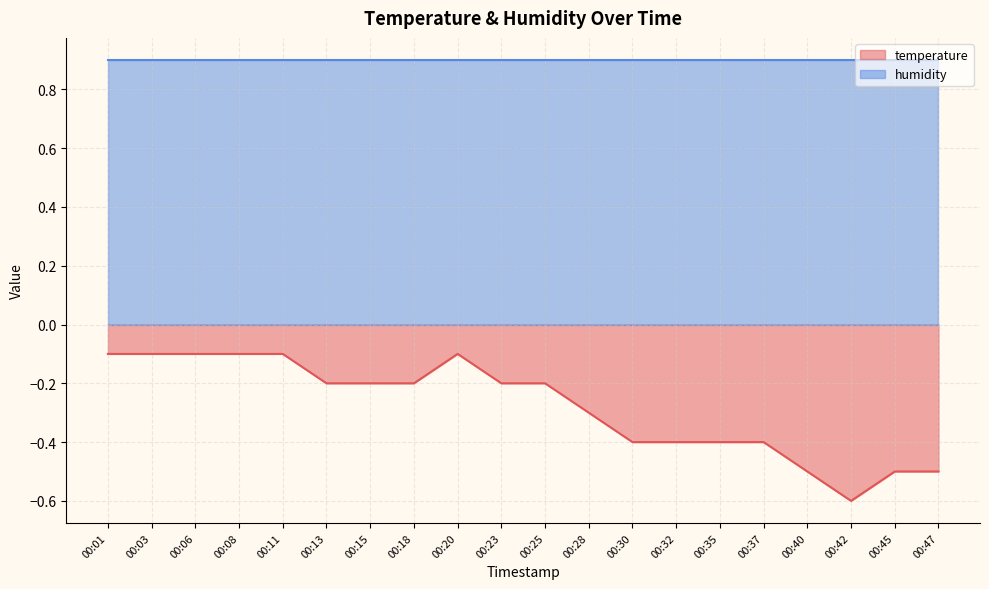

The value at 00:15 is -0.3. True or false?

False